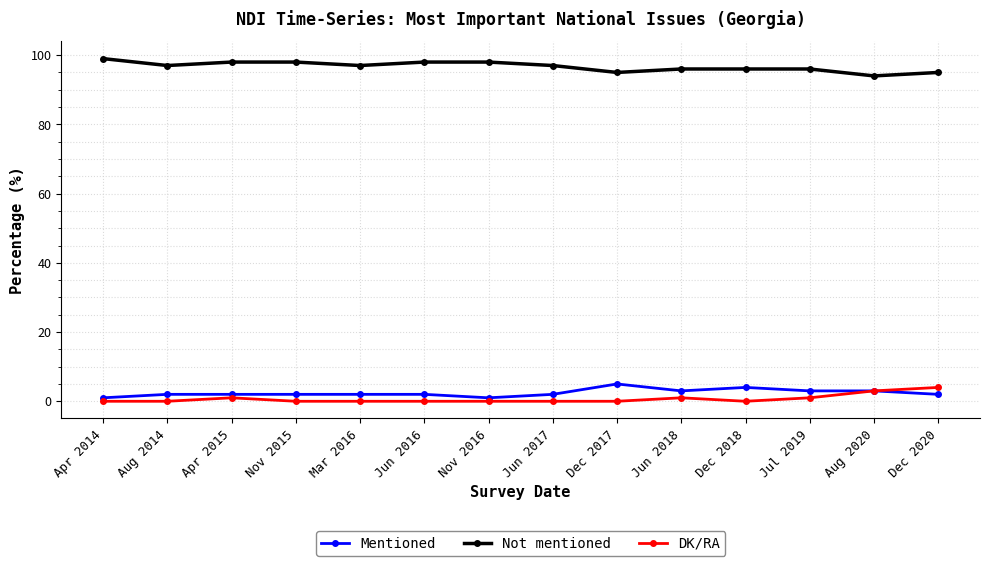

What is the difference between the Not mentioned values at Dec 2017 and Mar 2016?

2